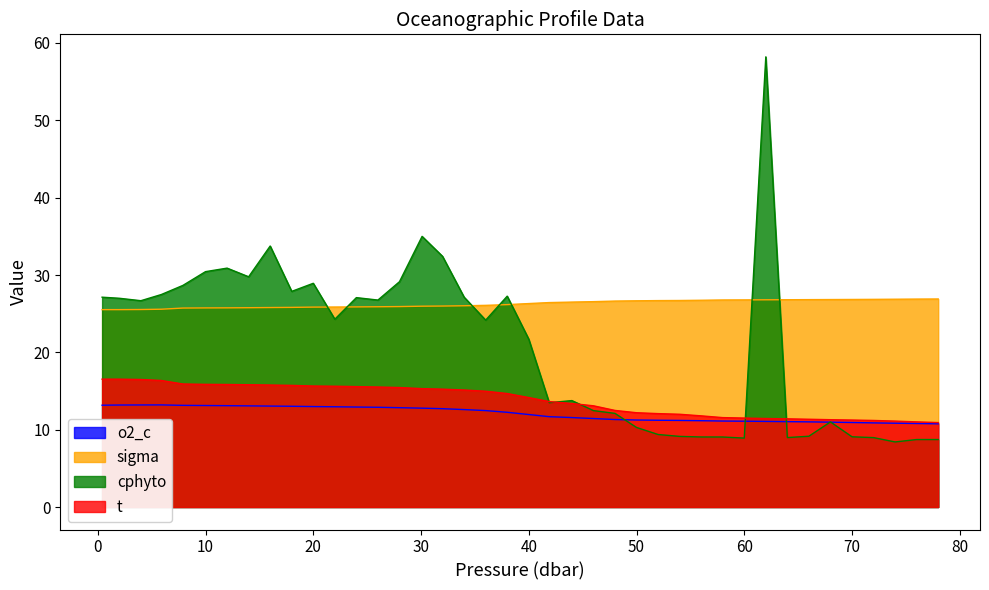

Reading left to right, transcribe all the data shown in this chart.

o2_c: 13.2	13.2	13.2	13.2	13.1	13.1	13.1	13.1	13.1	13.0	13.0	13.0	12.9	12.9	12.8	12.8	12.7	12.6	12.5	12.2	12.0	11.7	11.6	11.4	11.3	11.2	11.2	11.2	11.2	11.1	11.1	11.1	11.0	11.0	11.0	10.9	10.9	10.8	10.8	10.8
sigma: 25.5	25.5	25.5	25.6	25.7	25.7	25.8	25.8	25.8	25.8	25.8	25.9	25.9	25.9	25.9	26.0	26.0	26.0	26.1	26.2	26.3	26.4	26.5	26.6	26.6	26.7	26.7	26.7	26.7	26.8	26.8	26.8	26.8	26.8	26.8	26.8	26.9	26.9	26.9	26.9
cphyto: 27.1	27.0	26.7	27.5	28.7	30.4	30.9	29.8	33.8	27.9	28.9	24.3	27.1	26.8	29.1	35.0	32.4	27.1	24.2	27.3	21.7	13.5	13.8	12.5	12.1	10.3	9.4	9.1	9.1	9.1	8.9	58.2	9.0	9.2	11.0	9.1	9.0	8.4	8.7	8.7
t: 16.5	16.5	16.5	16.4	15.9	15.9	15.8	15.8	15.8	15.7	15.6	15.6	15.6	15.5	15.4	15.3	15.2	15.1	15.0	14.7	14.2	13.6	13.4	13.1	12.5	12.2	12.1	12.0	11.8	11.6	11.5	11.4	11.4	11.3	11.3	11.2	11.2	11.1	11.0	10.9